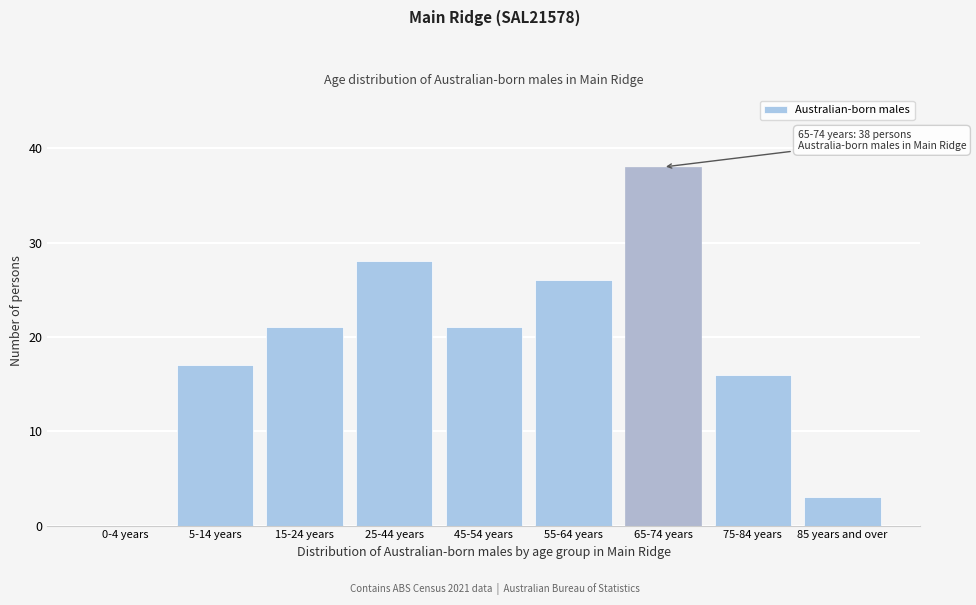

Reading left to right, what are all the values shown in this chart?

0-4 years=0	5-14 years=17	15-24 years=21	25-44 years=28	45-54 years=21	55-64 years=26	65-74 years=38	75-84 years=16	85 years and over=3